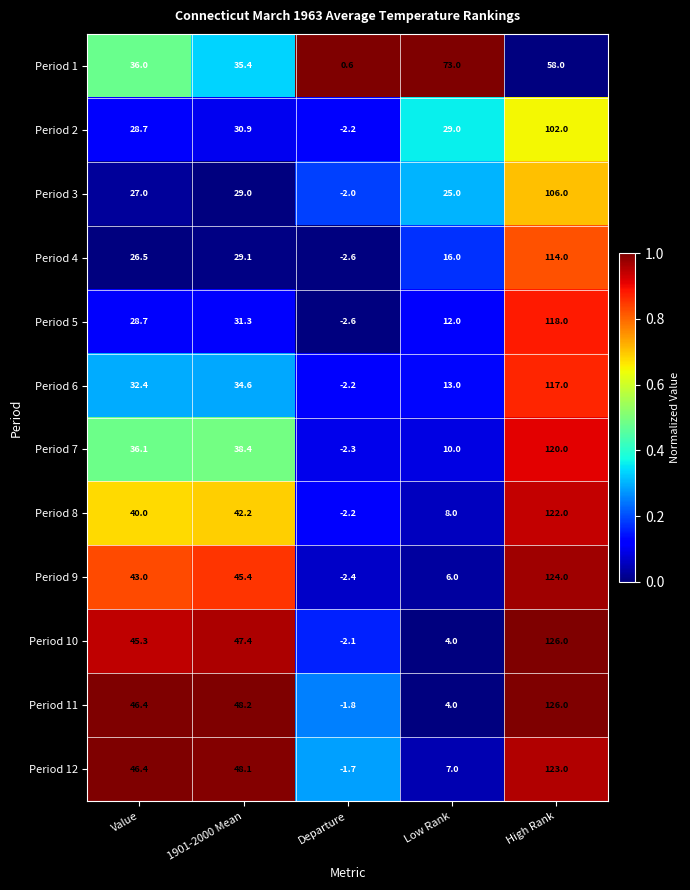

List the labels in order of Period 2 value, largest first.

High Rank, 1901-2000 Mean, Low Rank, Value, Departure